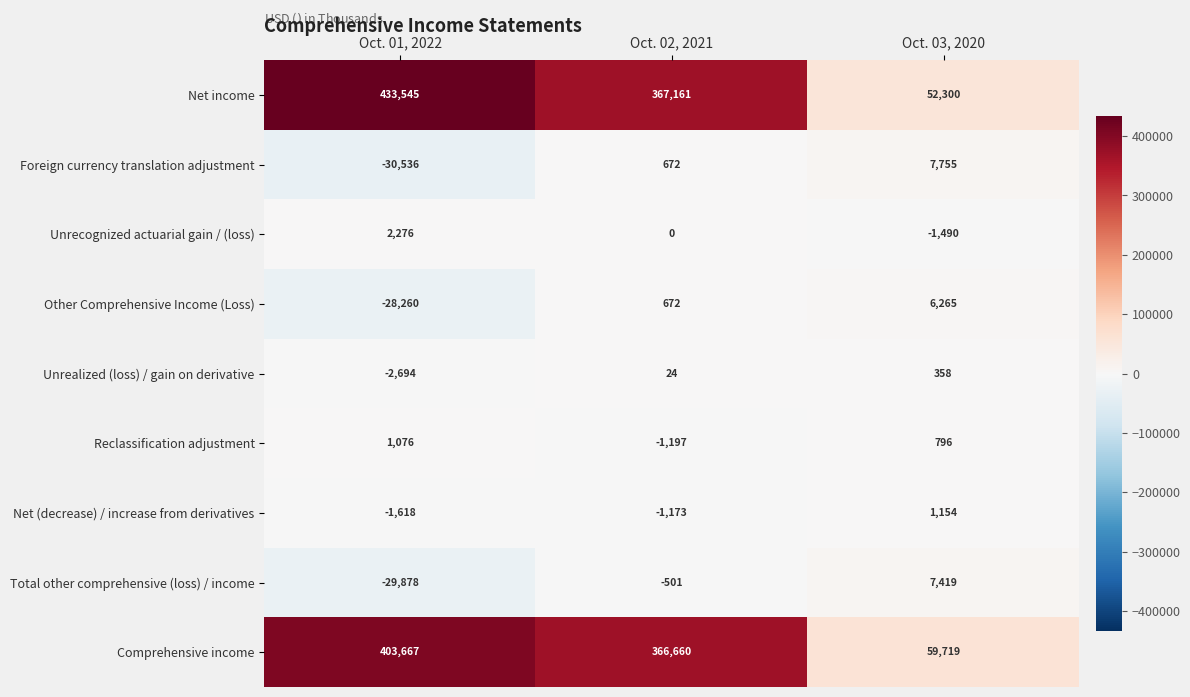

What is the total value across all series at Oct. 01, 2022?

747578